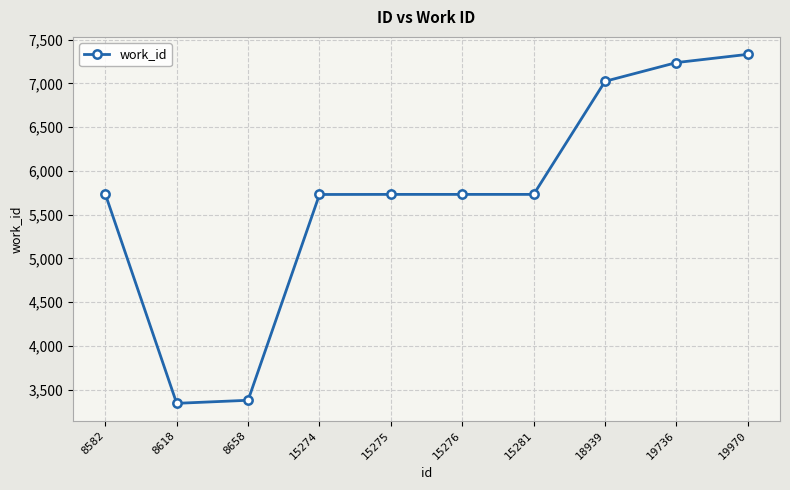

Does the chart display data point markers on the line(s)?

Yes